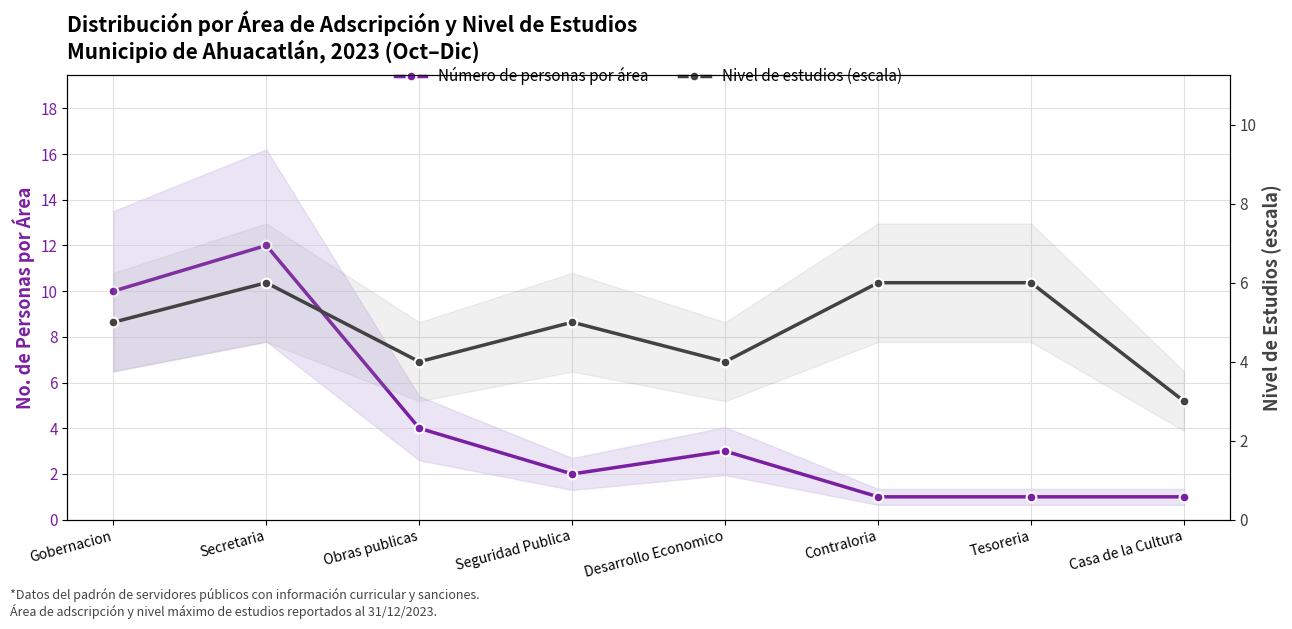

Reading right to left, list all the values displayed in this chart.

Número de personas por área: 1	1	1	3	2	4	12	10
Nivel de estudios (escala): 3	6	6	4	5	4	6	5